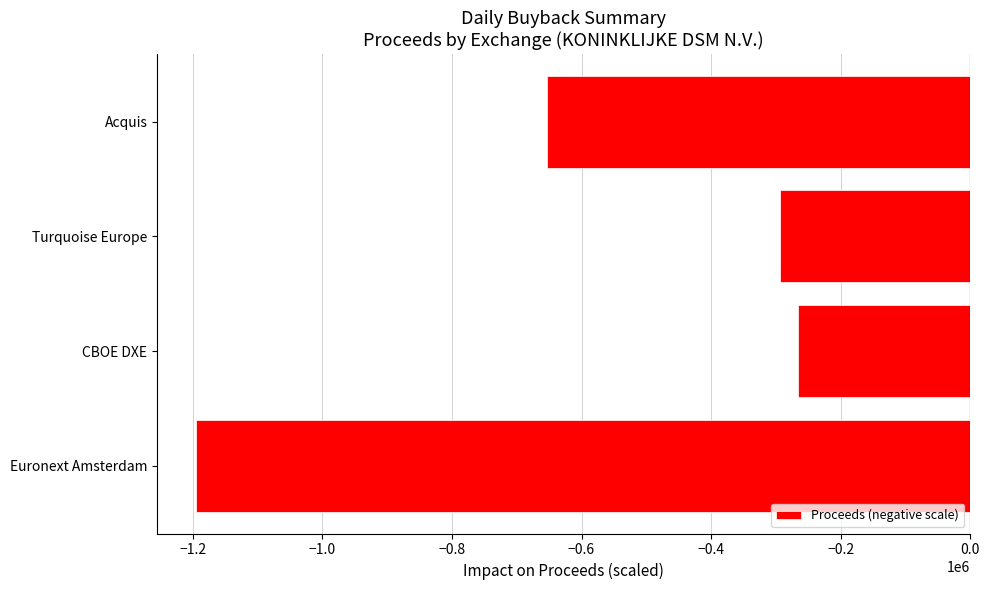

What is the difference between the maximum and minimum values?

929851.4